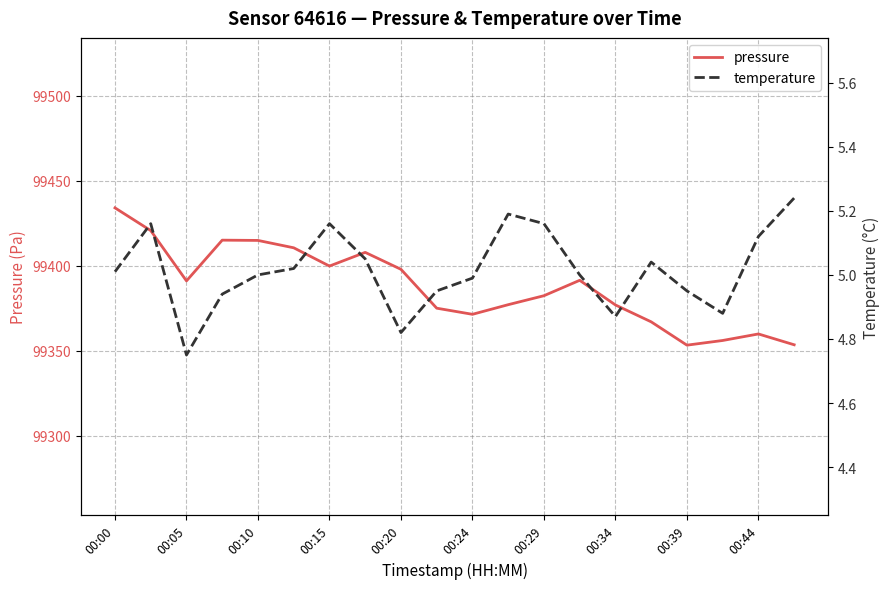

Reading left to right, what are all the values shown in this chart?

pressure: 99434.0	99420.6	99391.0	99415.0	99414.8	99410.5	99399.7	99407.8	99397.8	99374.9	99371.3	99377.0	99382.3	99391.3	99376.8	99366.9	99353.2	99355.9	99359.8	99353.4
temperature: 5.0	5.2	4.8	4.9	5.0	5.0	5.2	5.0	4.8	5.0	5.0	5.2	5.2	5.0	4.9	5.0	5.0	4.9	5.1	5.2